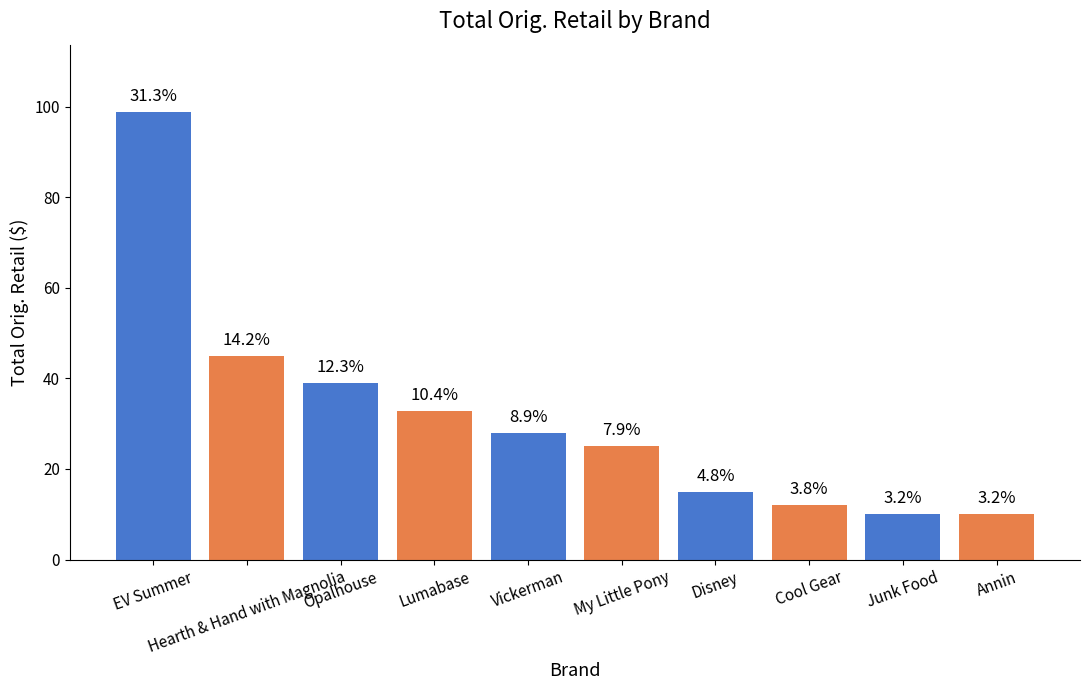

Reading left to right, extract all data points from this chart.

EV Summer=98.9	Hearth & Hand with Magnolia=45.0	Opalhouse=39.0	Lumabase=32.8	Vickerman=28.0	My Little Pony=25.0	Disney=15.0	Cool Gear=12.0	Junk Food=10.0	Annin=10.0